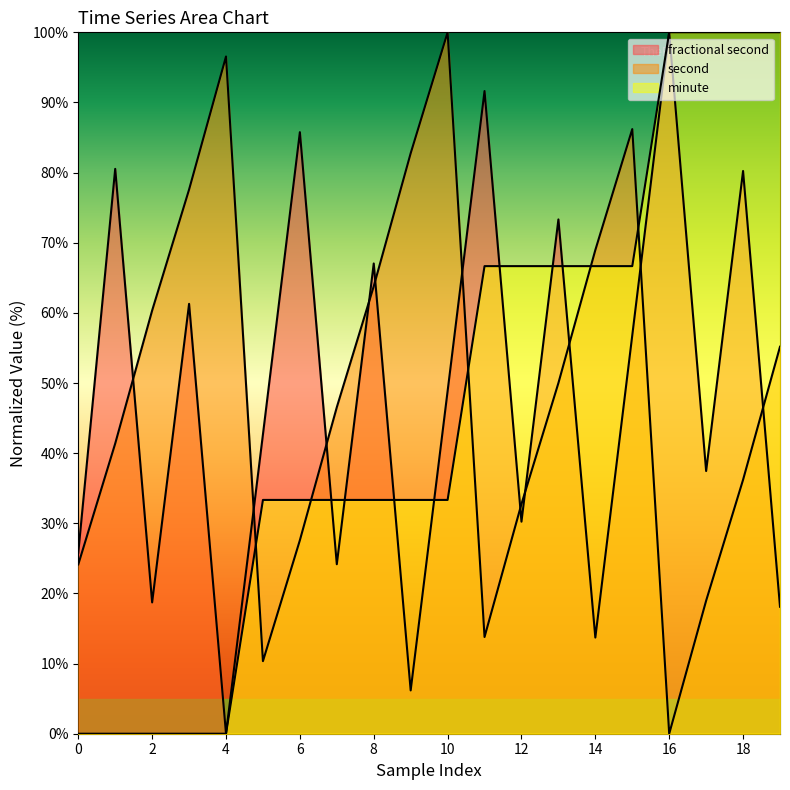

What are all the series names shown in the legend?

fractional second, second, minute